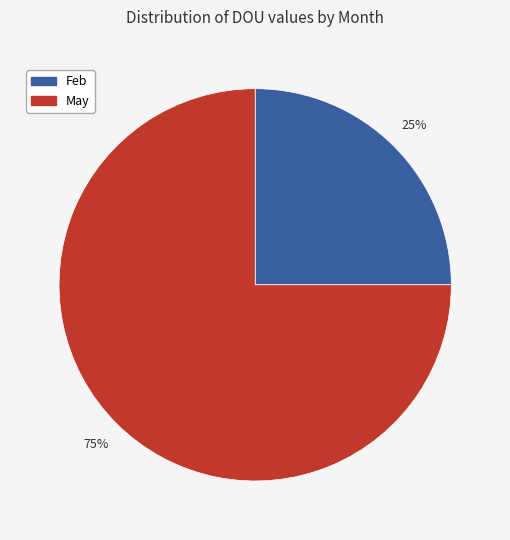

The Feb slice represents 18% of the pie. True or false?

False